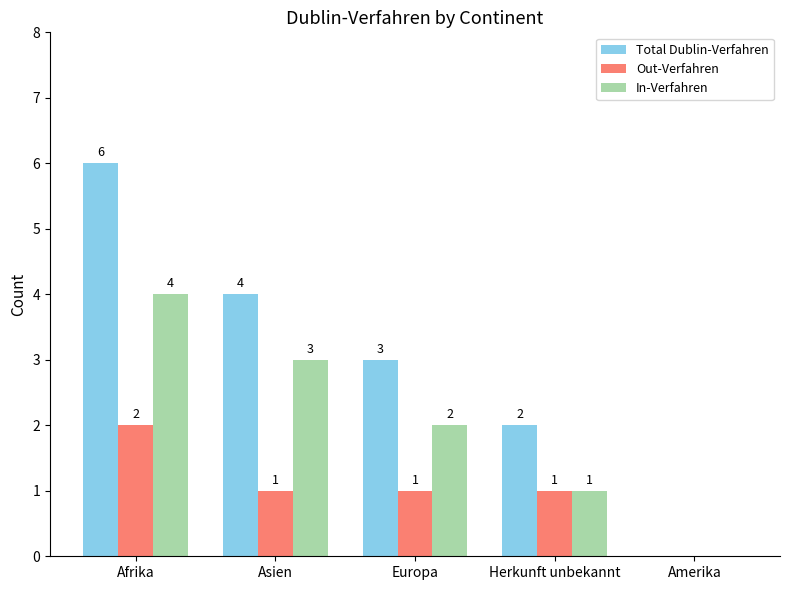

At which label is Total Dublin-Verfahren closest to 3?

Europa